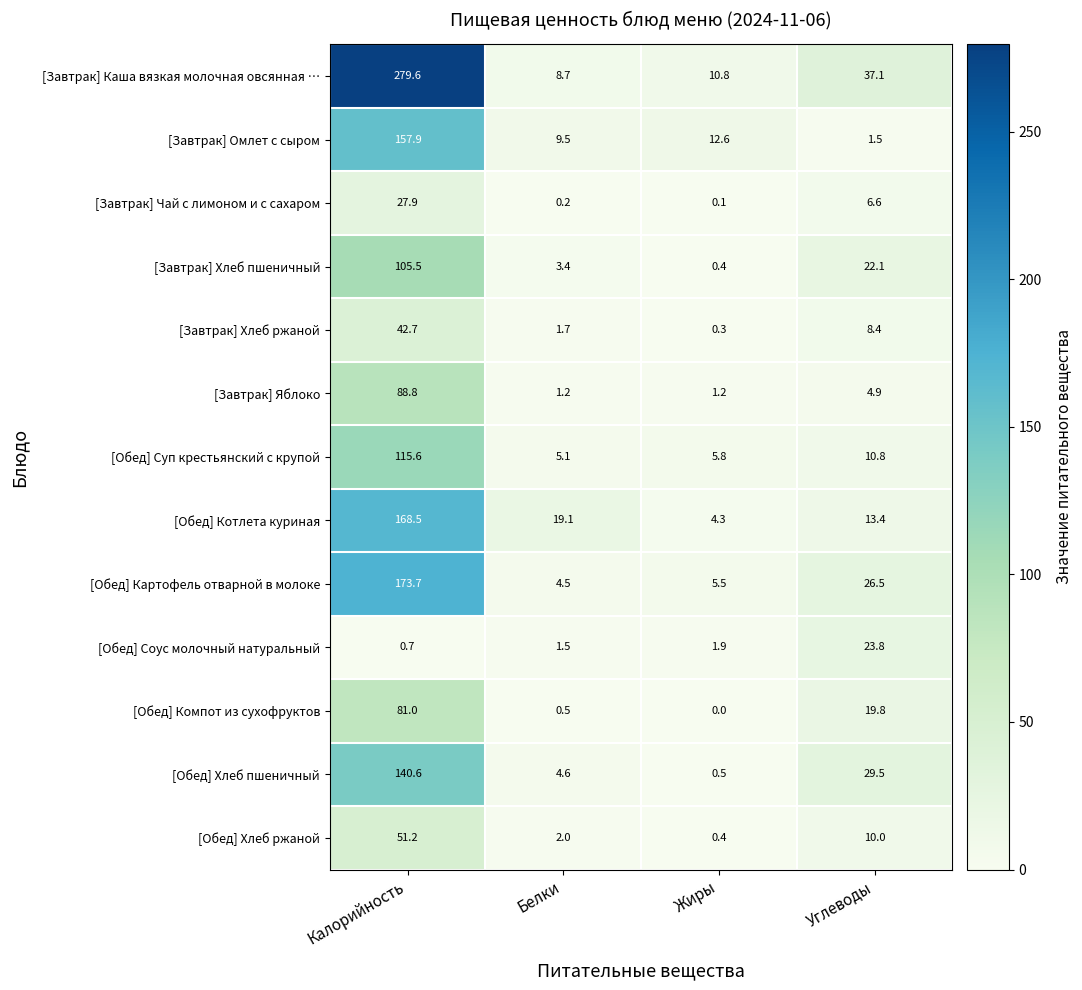

Is the value of [Обед] Хлеб пшеничный at Белки greater than the value of [Обед] Хлеб ржаной at Углеводы?

No